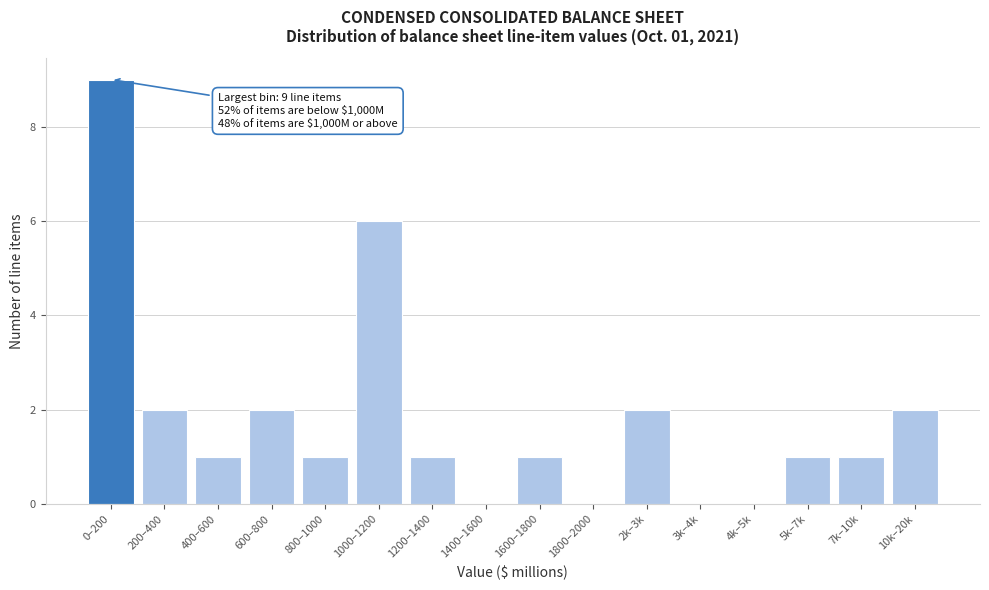

Reading left to right, list all the values displayed in this chart.

0–200=9	200–400=2	400–600=1	600–800=2	800–1000=1	1000–1200=6	1200–1400=1	1400–1600=0	1600–1800=1	1800–2000=0	2k–3k=2	3k–4k=0	4k–5k=0	5k–7k=1	7k–10k=1	10k–20k=2